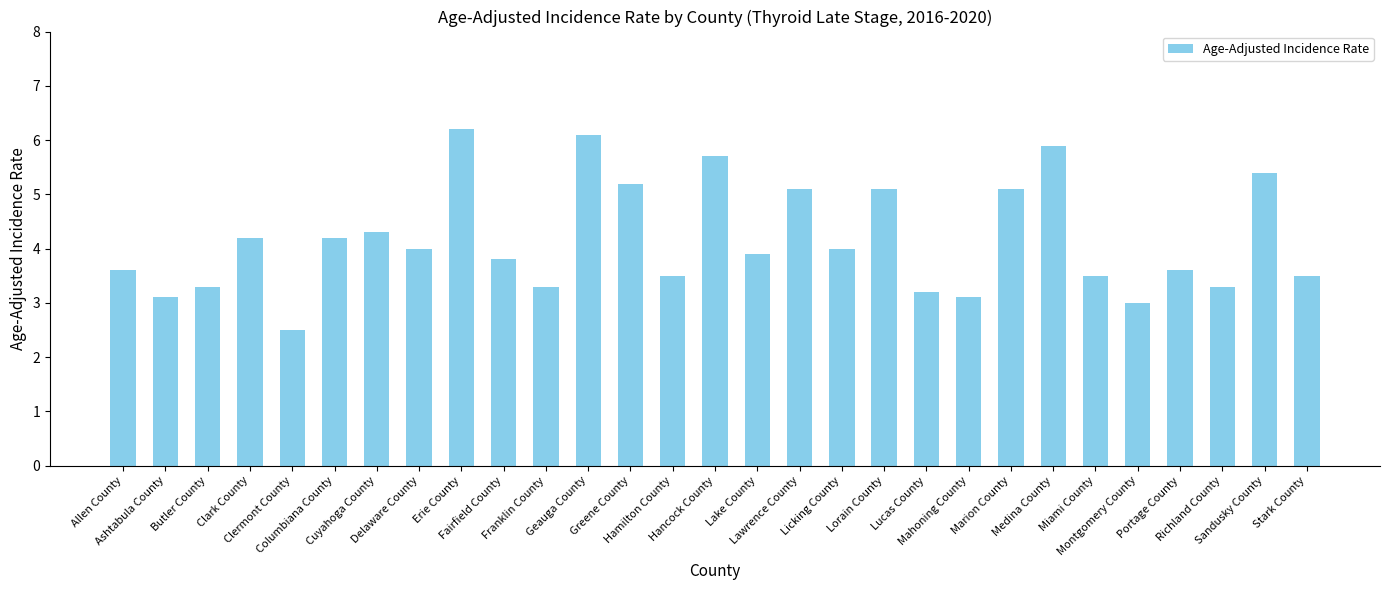

What is the greatest value displayed?

6.2